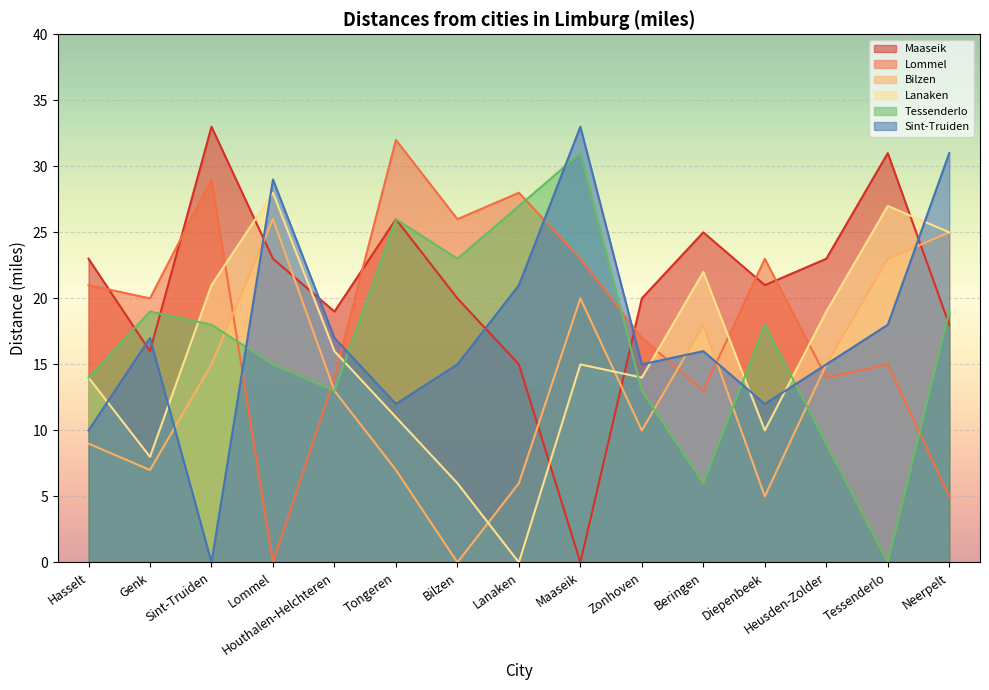

Reading left to right, extract all data points from this chart.

Maaseik: 23	16	33	23	19	26	20	15	0	20	25	21	23	31	18
Lommel: 21	20	29	0	14	32	26	28	23	17	13	23	14	15	5
Bilzen: 9	7	15	26	13	7	0	6	20	10	18	5	15	23	25
Lanaken: 14	8	21	28	16	11	6	0	15	14	22	10	19	27	25
Tessenderlo: 14	19	18	15	13	26	23	27	31	13	6	18	9	0	19
Sint-Truiden: 10	17	0	29	17	12	15	21	33	15	16	12	15	18	31